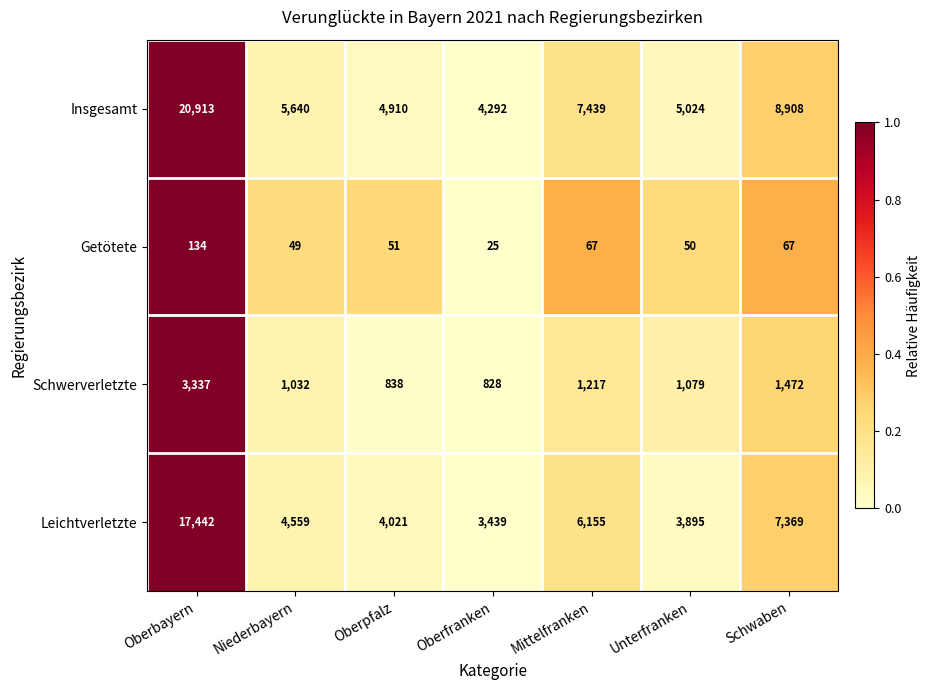

What is the highest value of the Insgesamt series?

20913